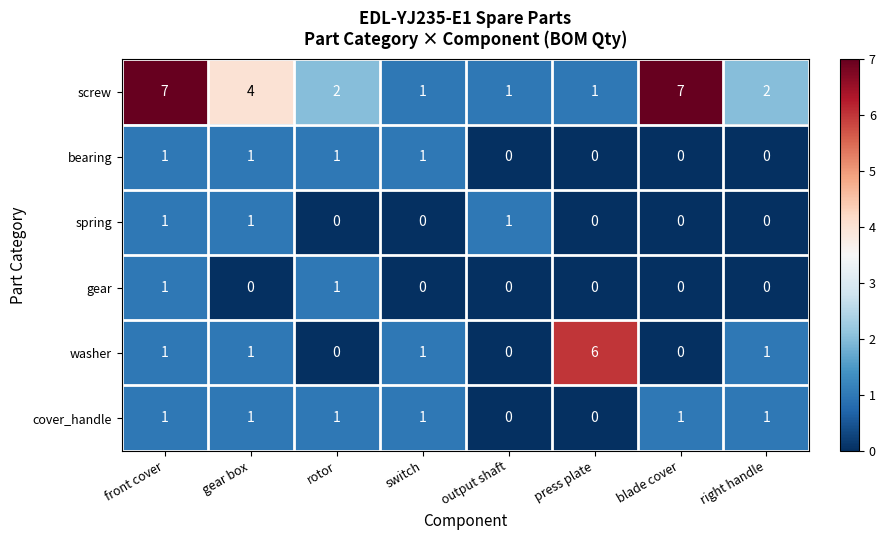

Which series changed the most between press plate and right handle?

washer